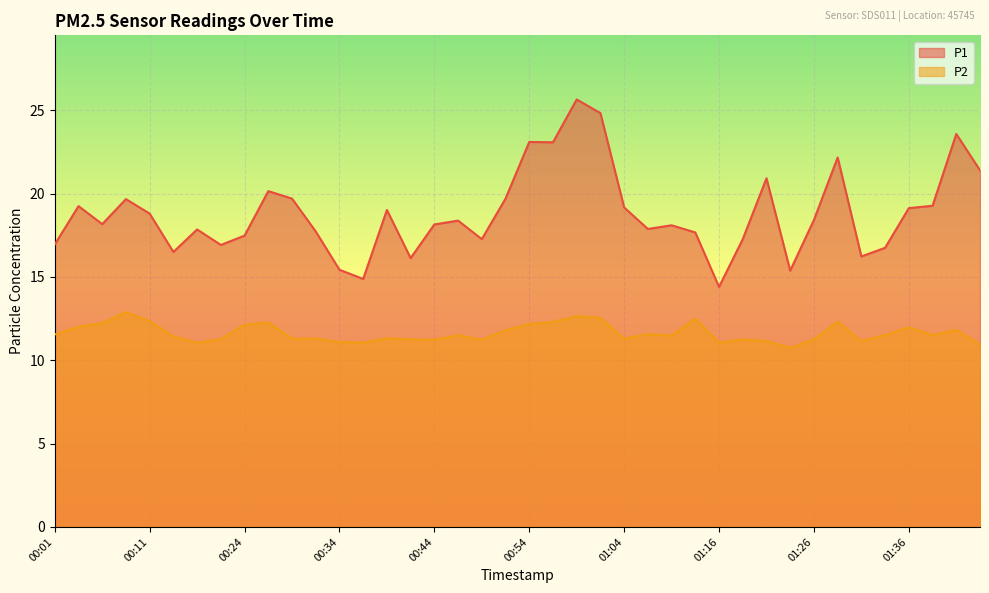

True or false: P2 and P1 intersect in this chart.

False